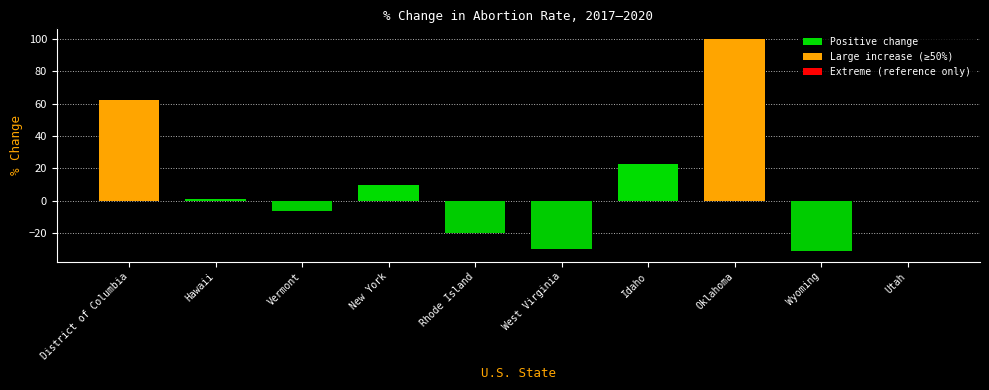

How many data points does each series have?

10